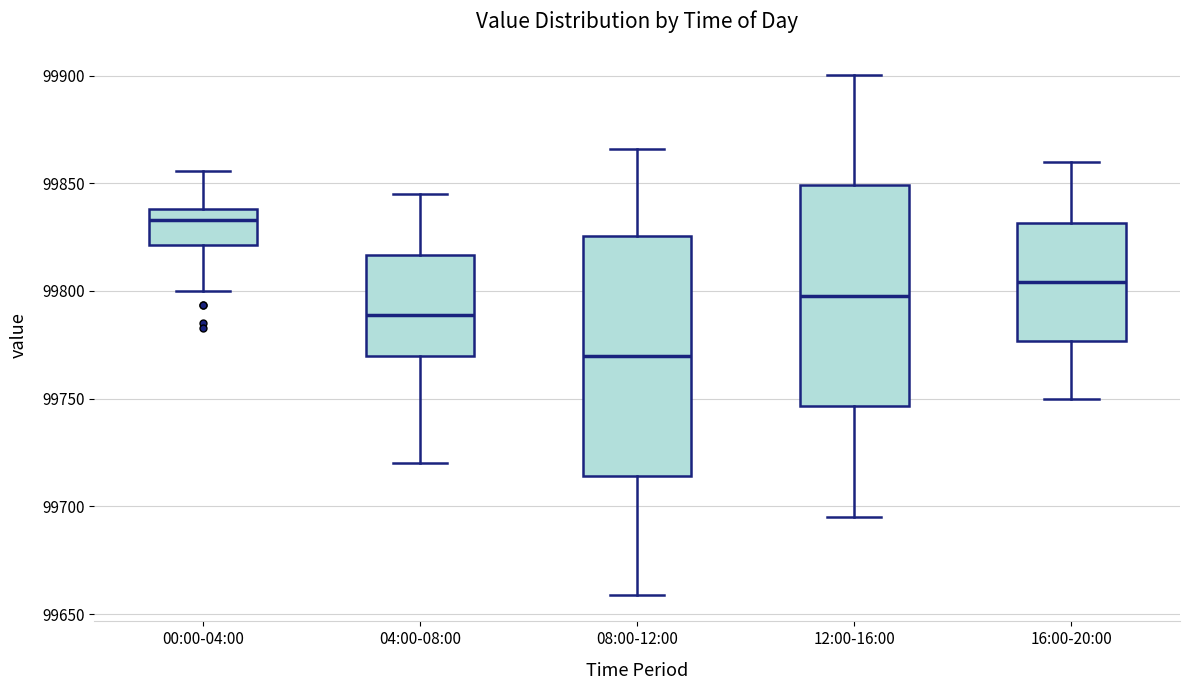

Comparing the boxes themselves (not the whiskers), which one is the tallest?

08:00-12:00